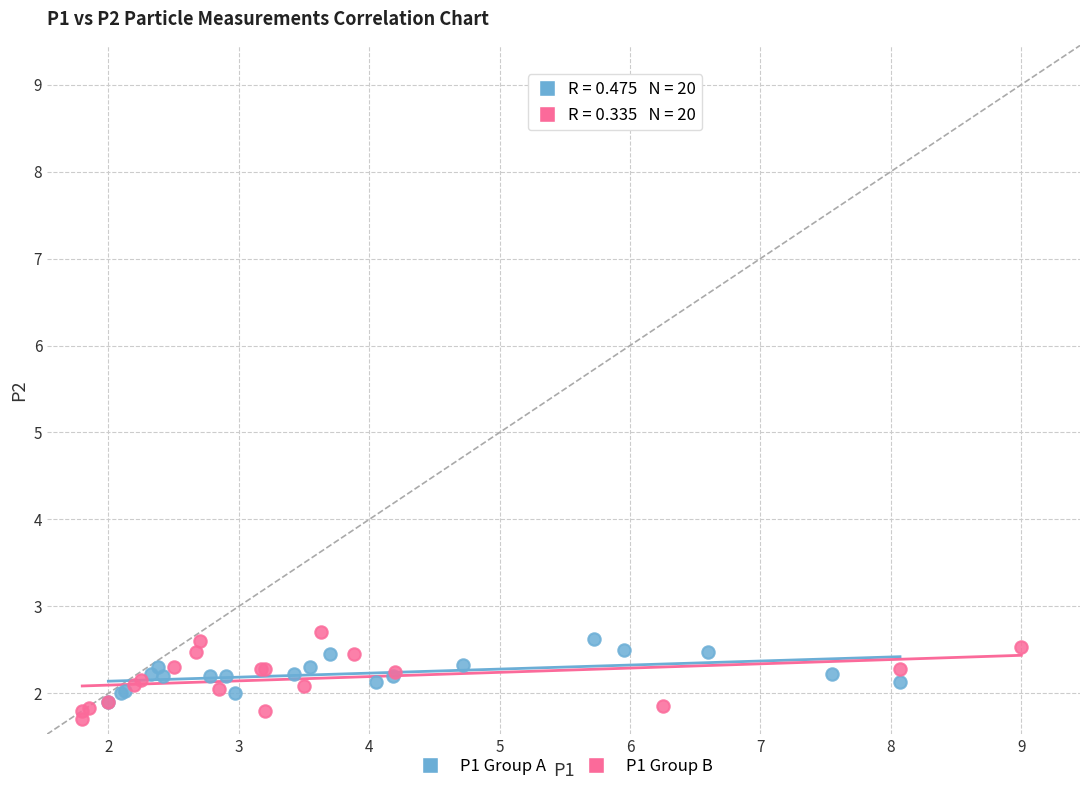

Which series has the largest Y range (max minus min)?

P1 Group B